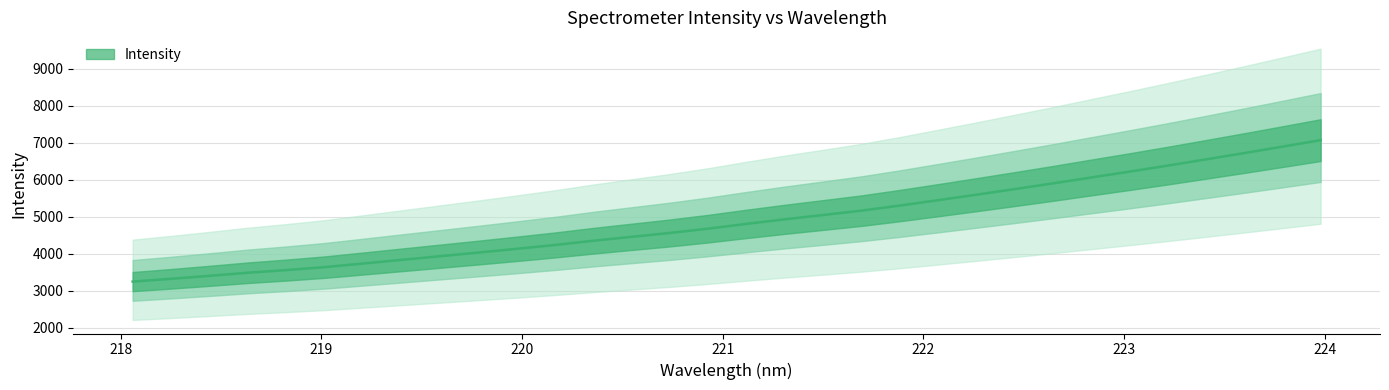

What is the label of the 5th point from the right?

223.2172